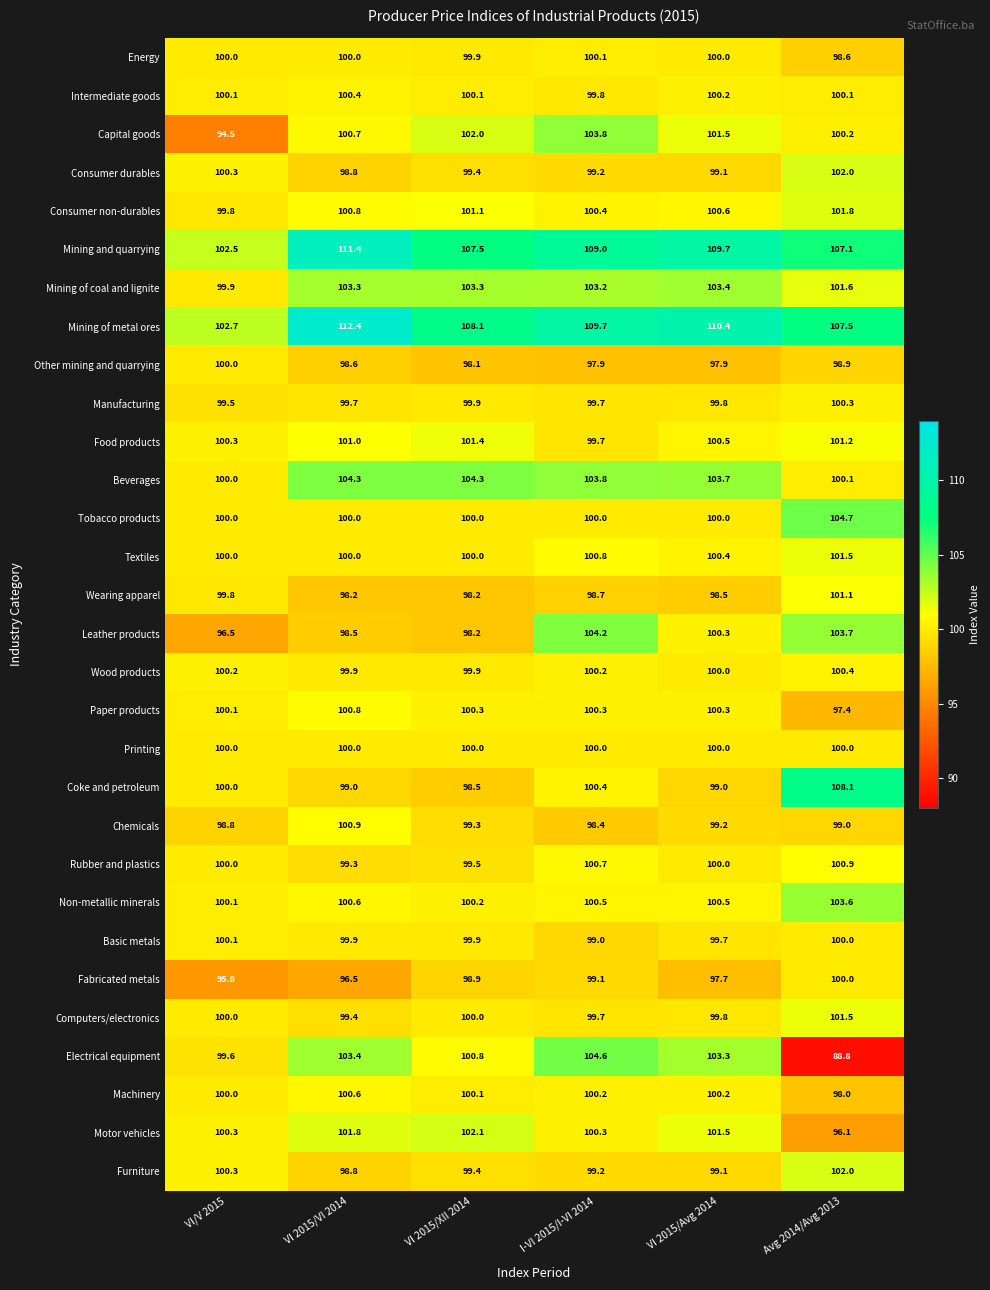

At which category does the chart reach its peak across all series?

VI 2015/VI 2014